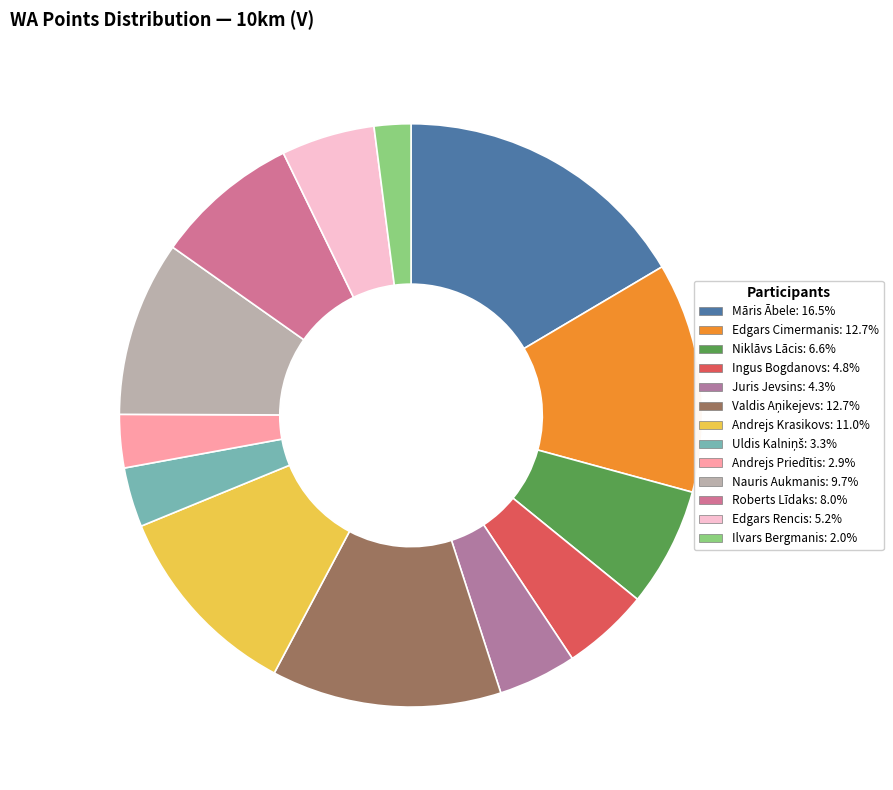

How many segments does this pie chart have?

13